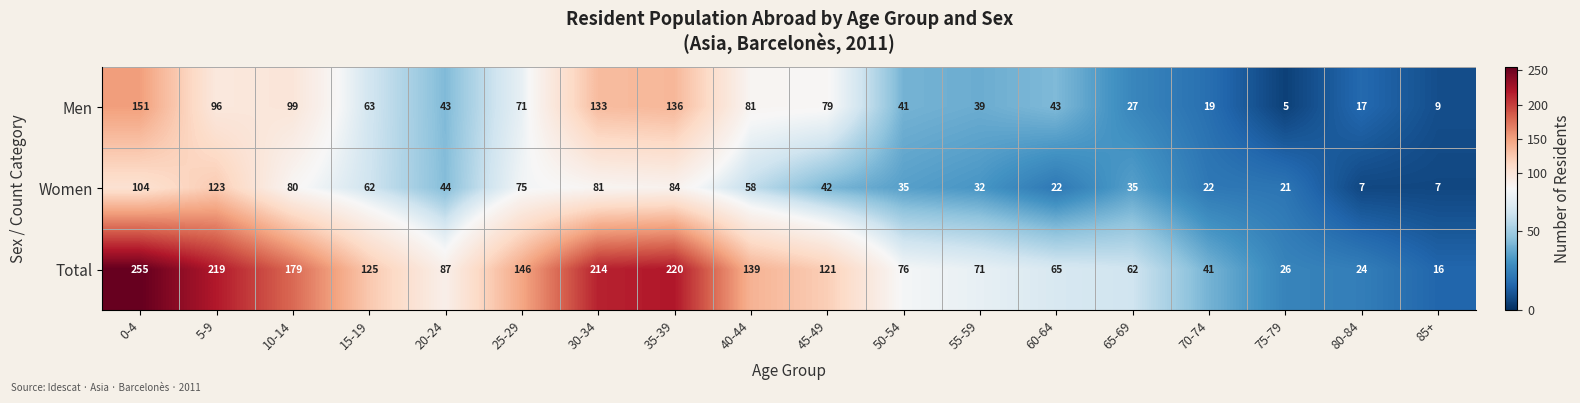

At which label is Men closest to 78?

45-49